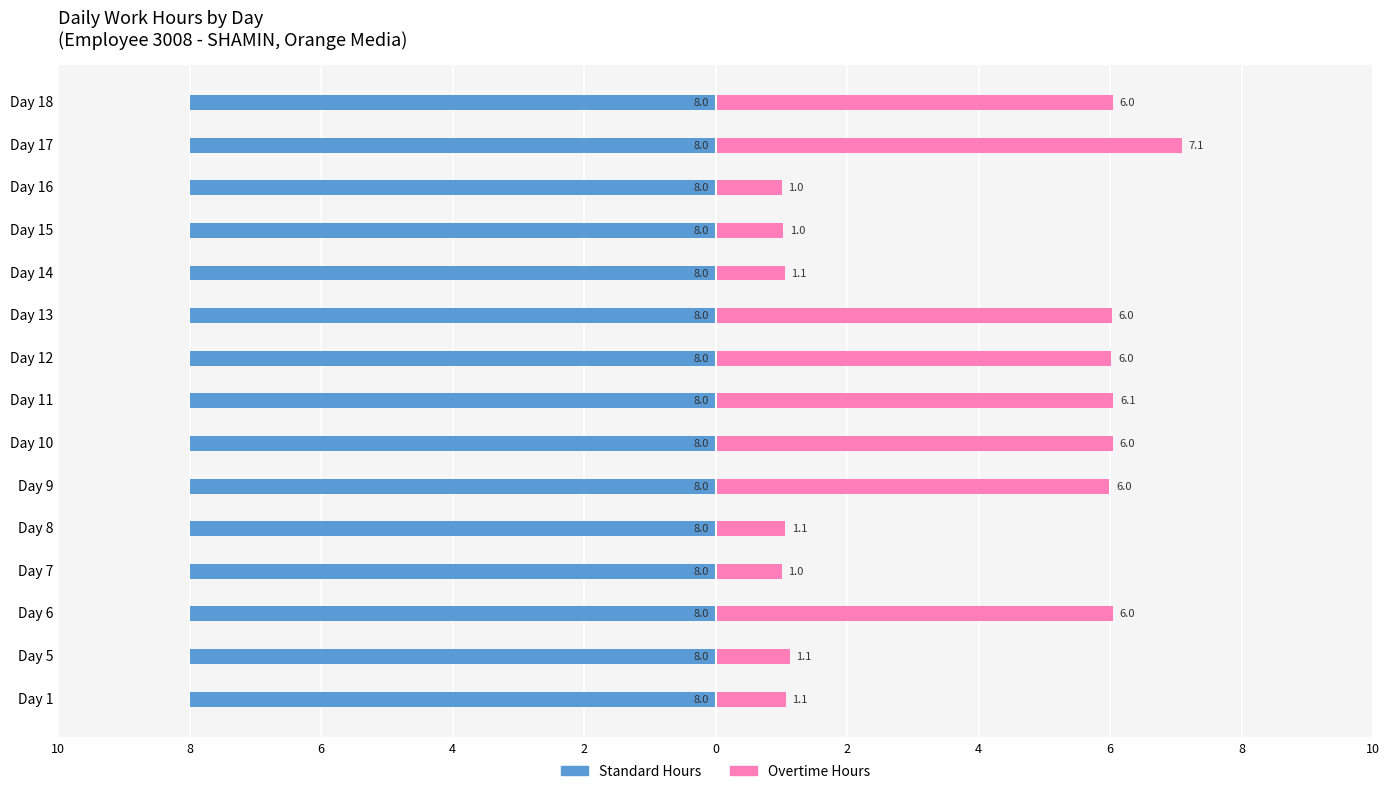

What are all the series names shown in the legend?

Standard Hours, Overtime Hours